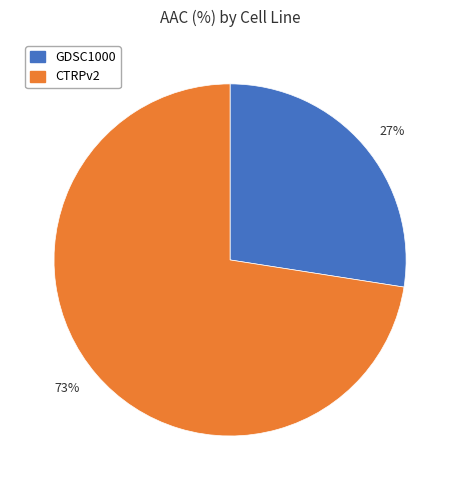

Combined, do 27% and 73% account for over 50%?

Yes